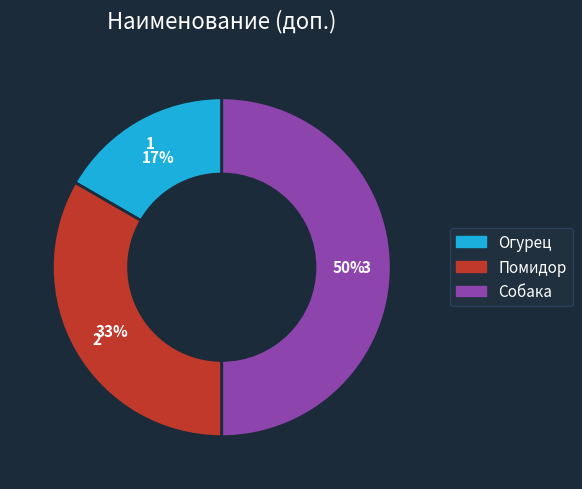

To the nearest percent, what is the average slice percentage?

33%